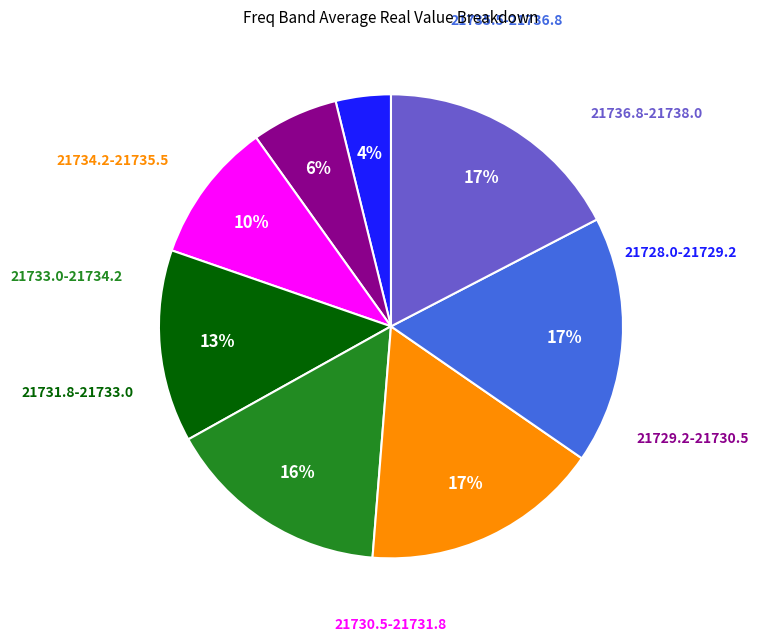

To the nearest percent, what is the average slice percentage?

12%